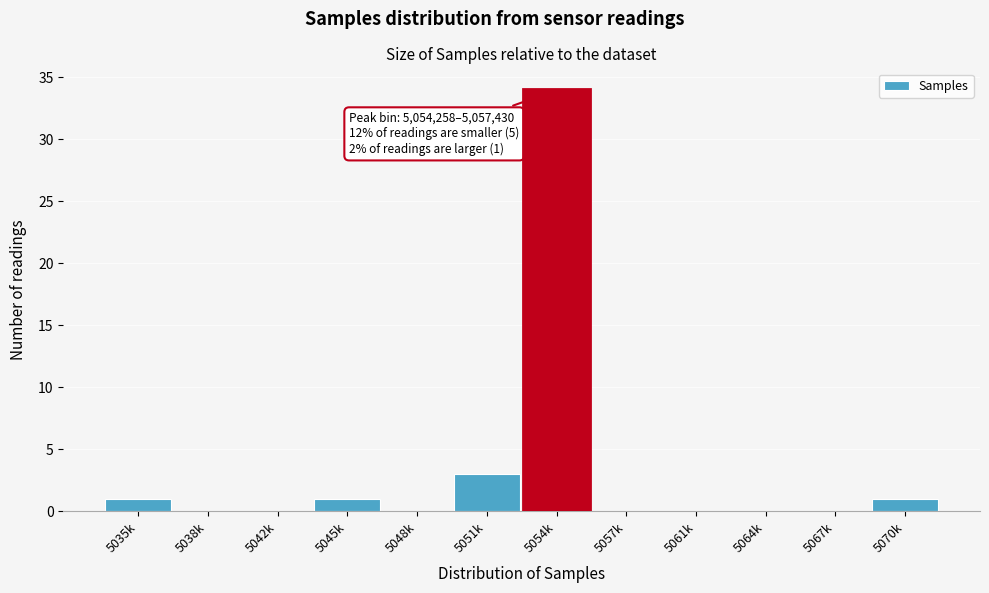

Reading right to left, extract all data points from this chart.

5070k=1	5067k=0	5064k=0	5061k=0	5057k=0	5054k=34	5051k=3	5048k=0	5045k=1	5042k=0	5038k=0	5035k=1